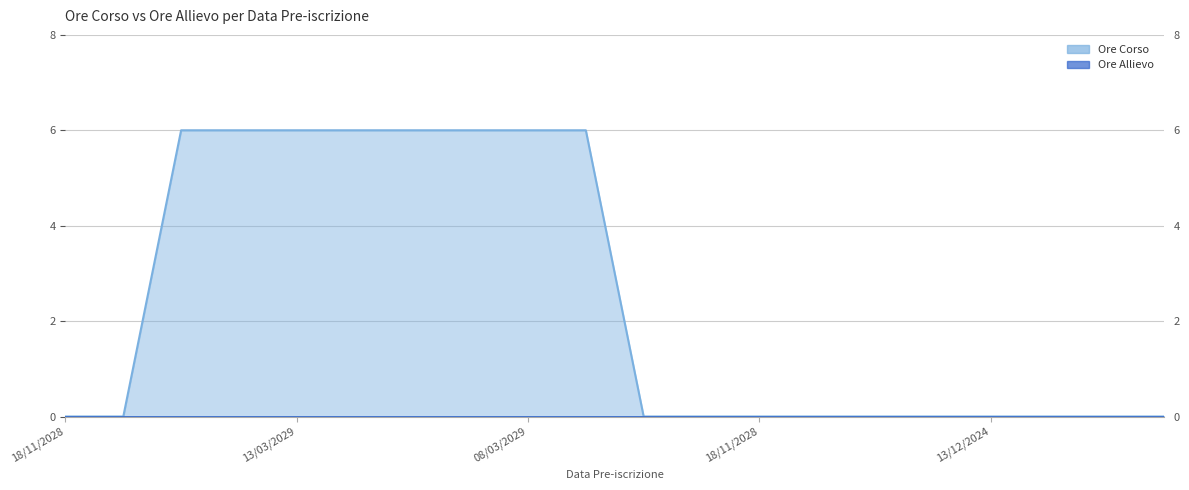

Between 08/03/2029 and 13/12/2024, which is larger?

08/03/2029